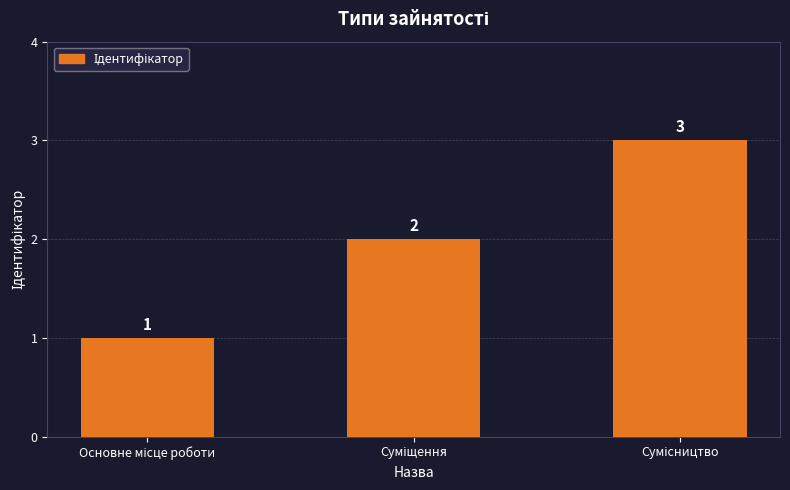

How many series are shown in this chart?

1